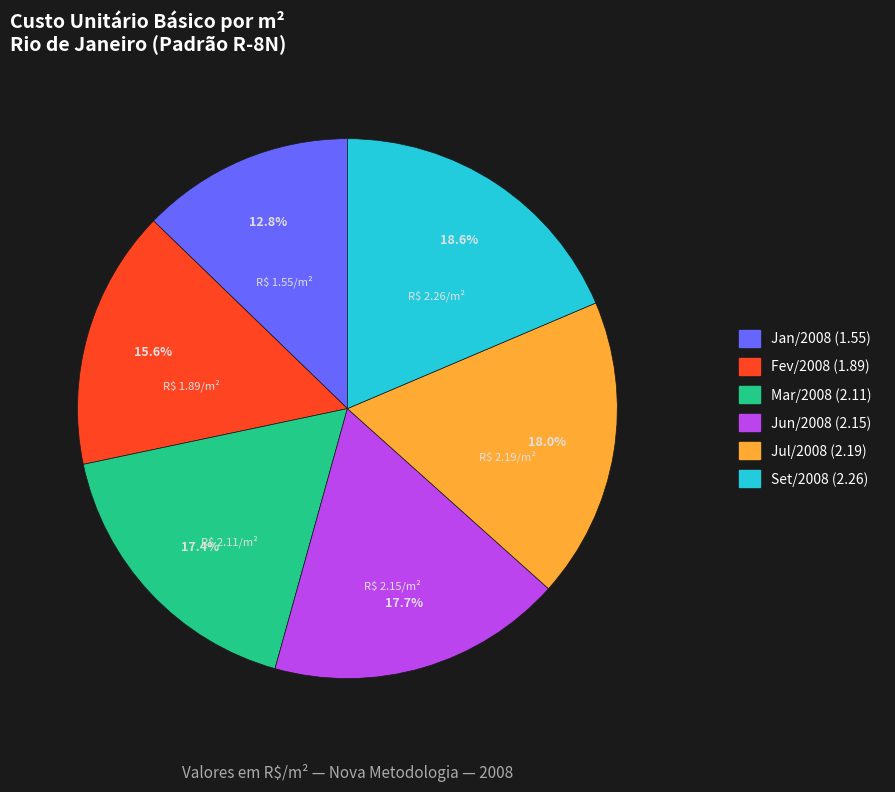

How many slices are in this pie chart?

6